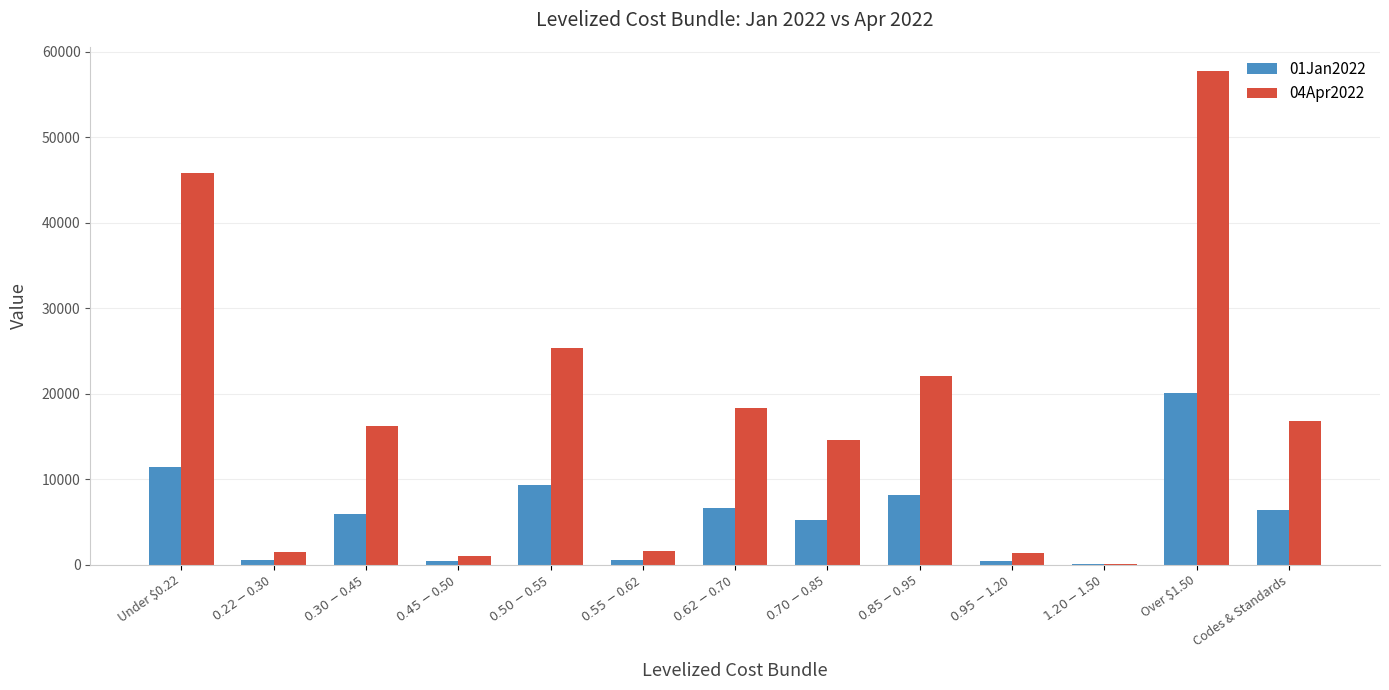

At which label does 04Apr2022 first exceed 16244?

Under $0.22